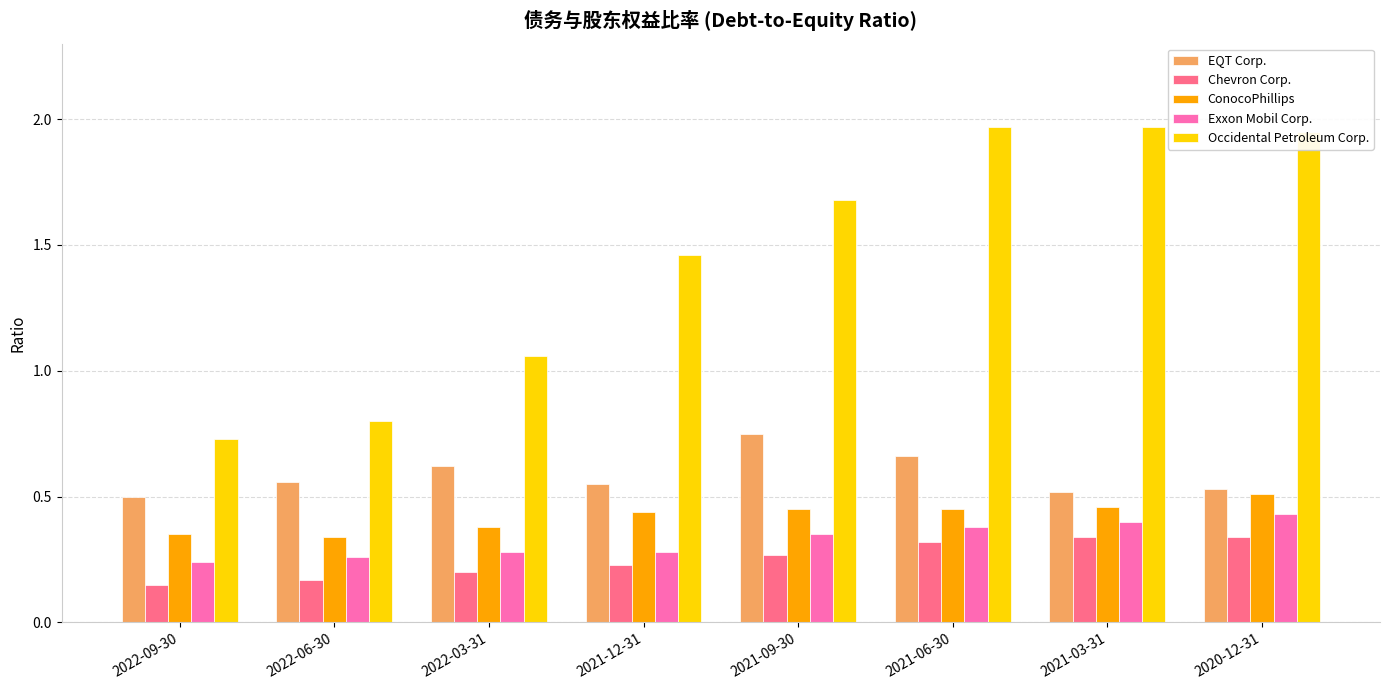

How many Exxon Mobil Corp. values are between 0 and 1?

8